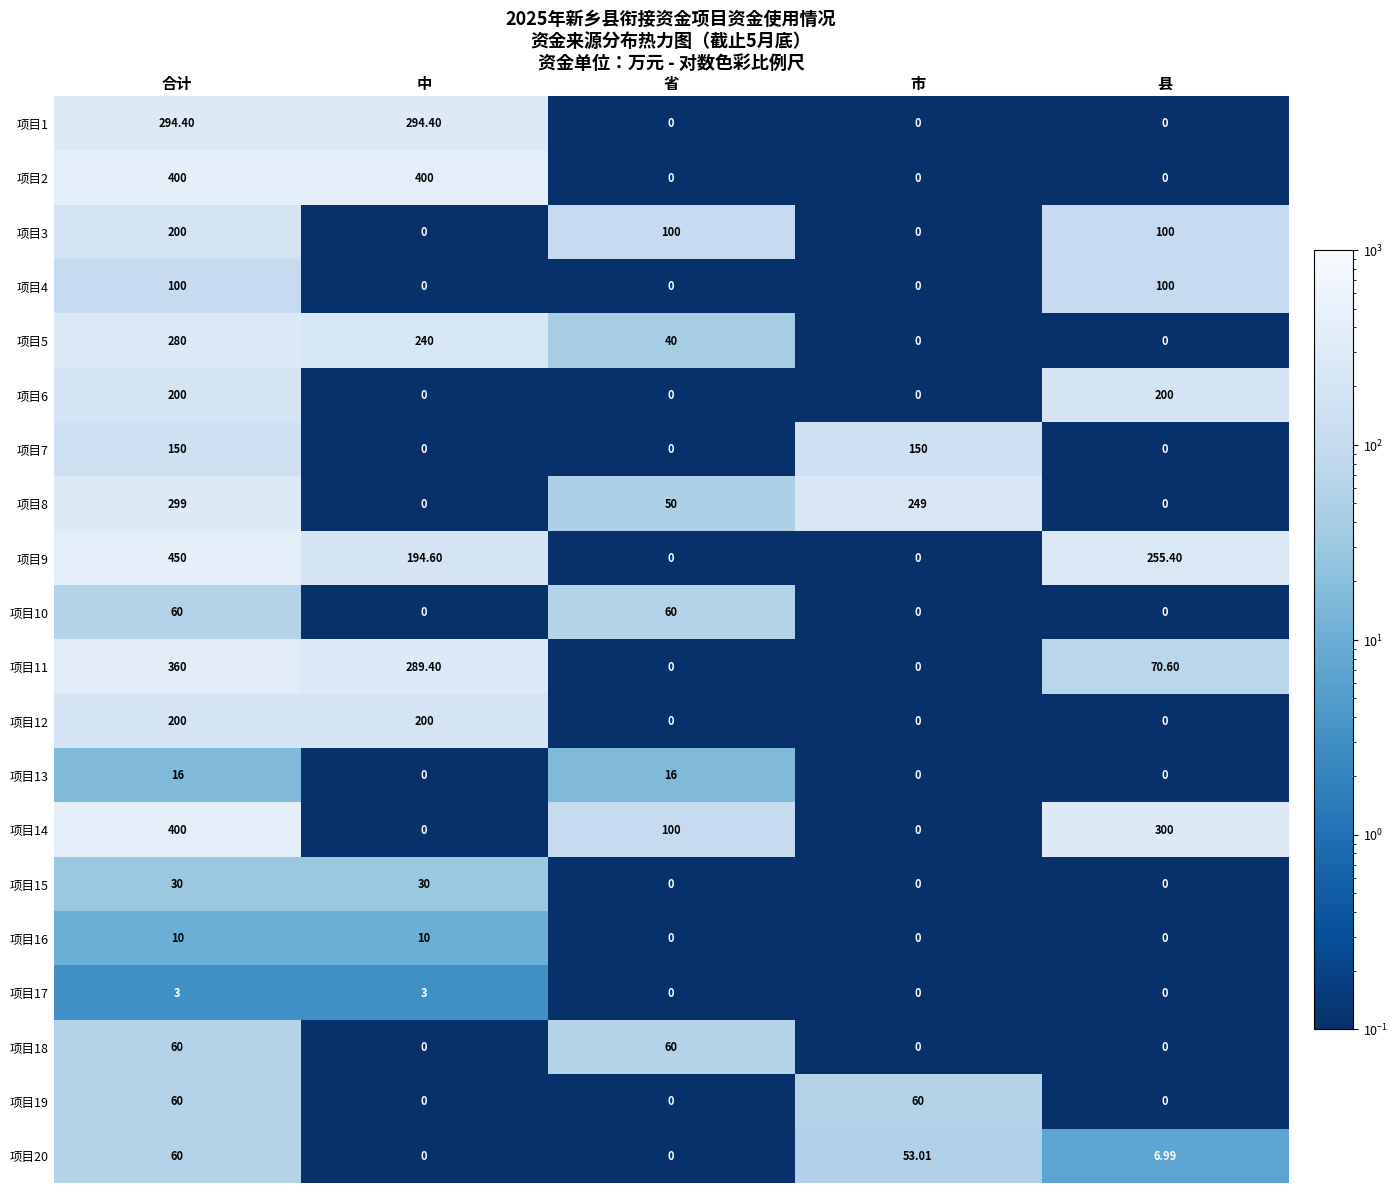

Is the value of 项目9 at 县 greater than the value of 项目1 at 省?

Yes